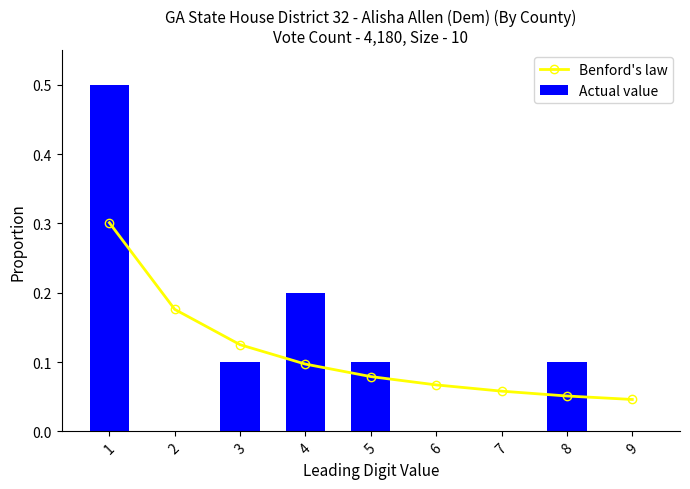

The Actual value series shows 0.0 at 6. True or false?

True